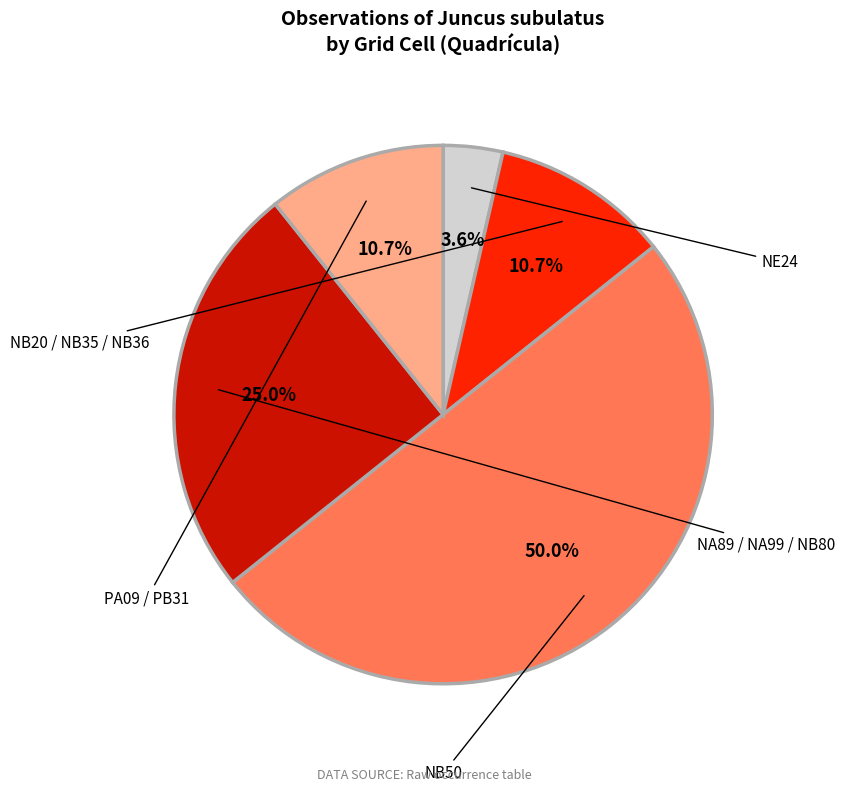

How many segments does this pie chart have?

5